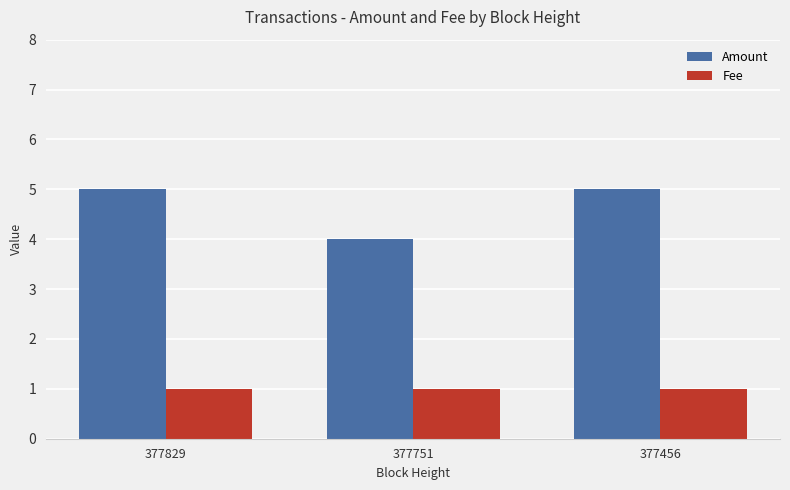

What is the difference between the highest and lowest values at 377456?

4